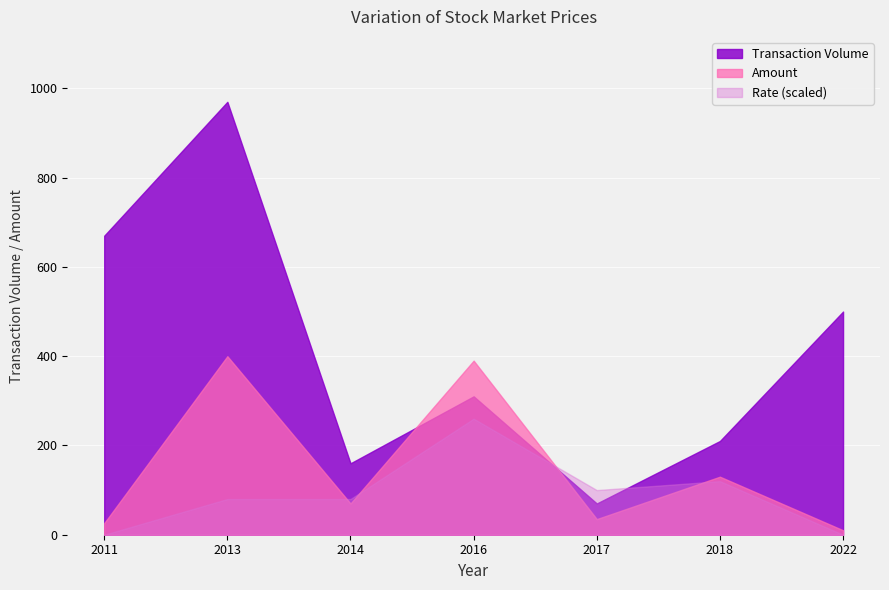

In Amount, how many points are lower than both neighbors (excluding endpoints)?

2